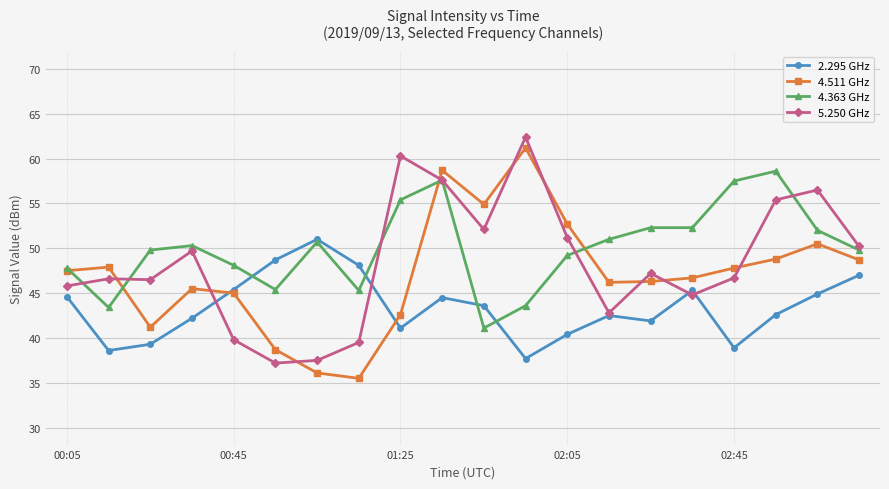

What is the minimum value for 4.363 GHz?

41.1